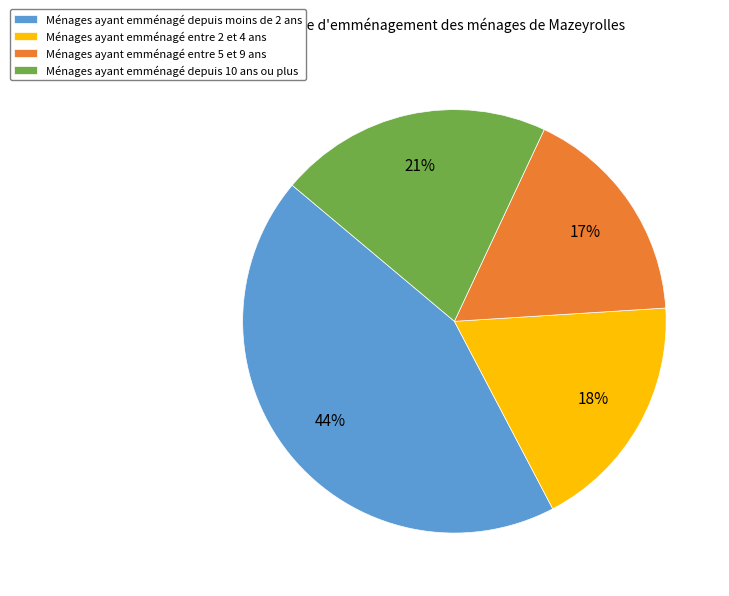

Which slice is the largest?

Ménages ayant emménagé depuis moins de 2 ans